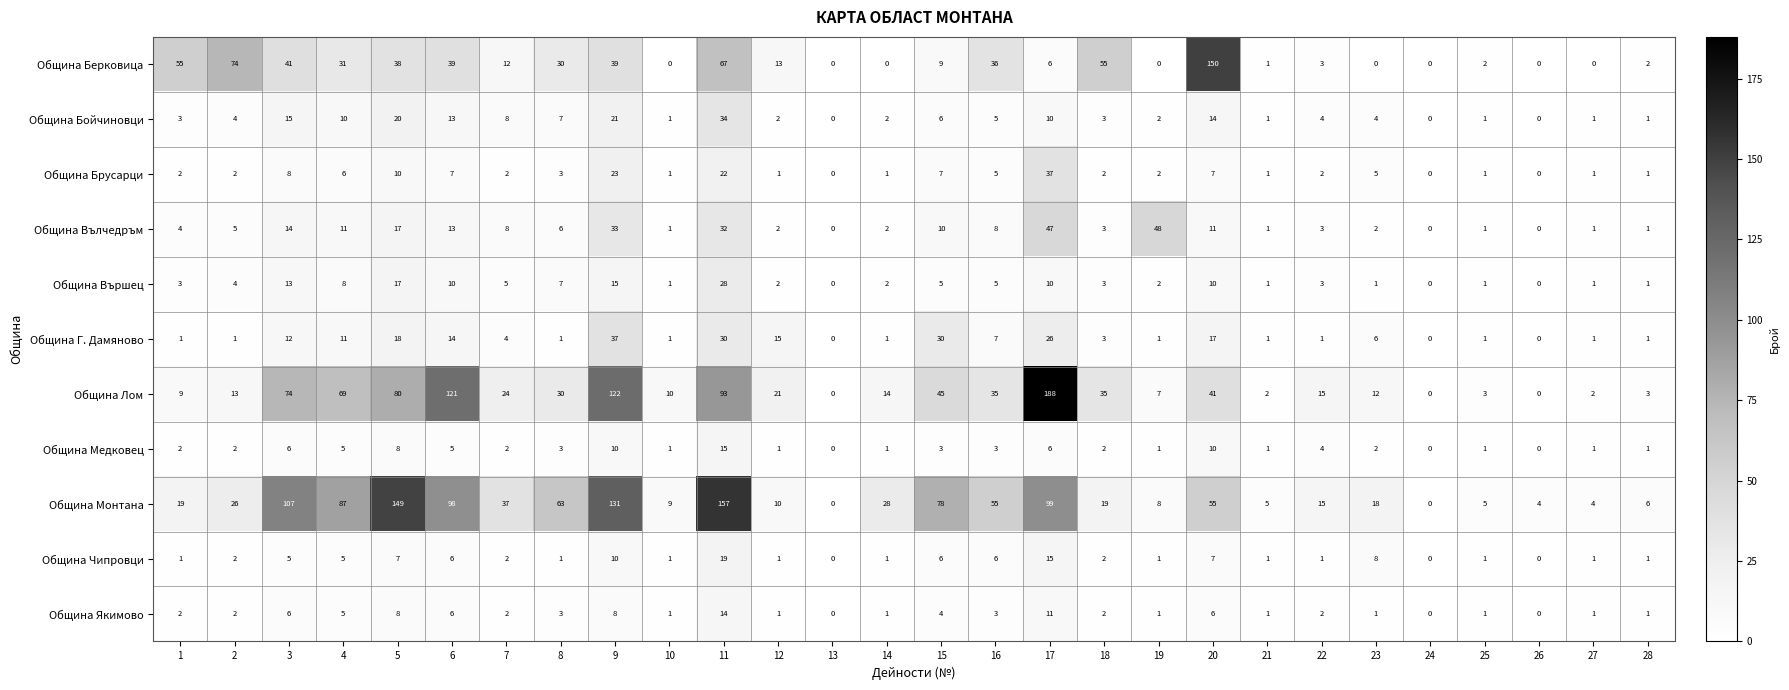

How many values in the Община Медковец series are below 2?

11